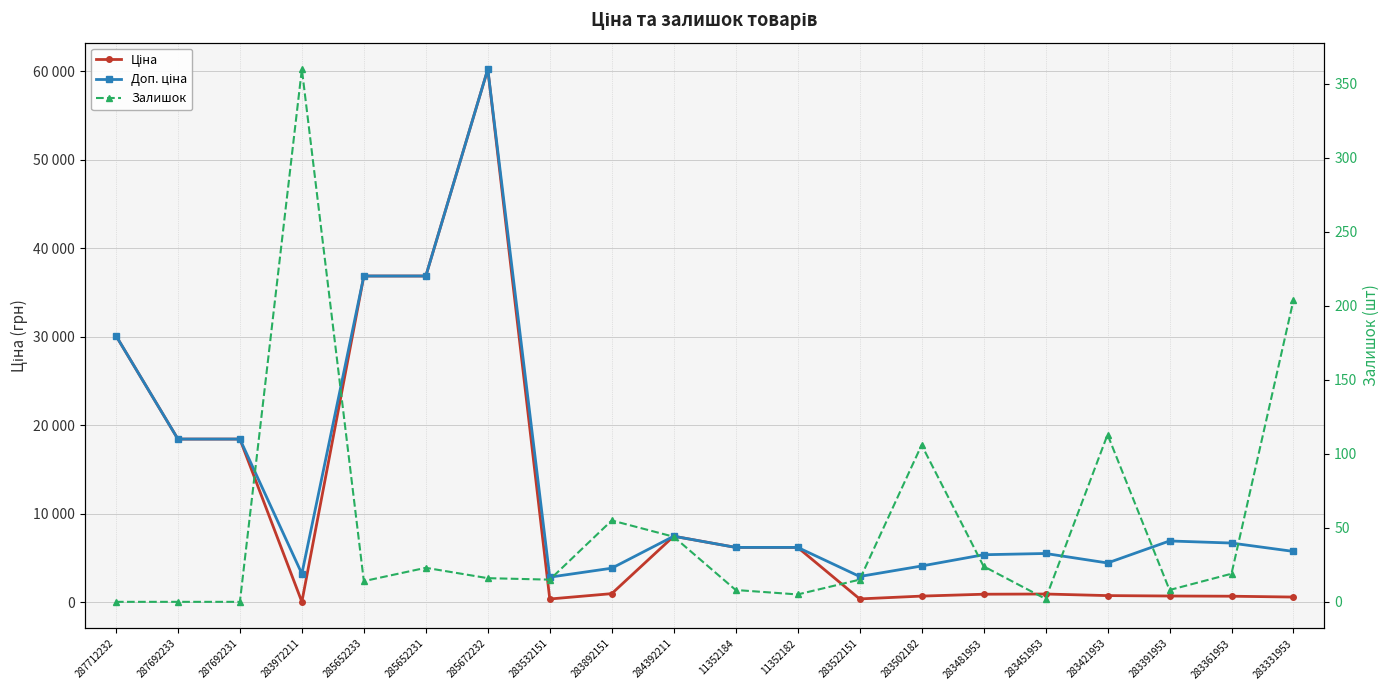

Which series has the widest spread of values?

Ціна